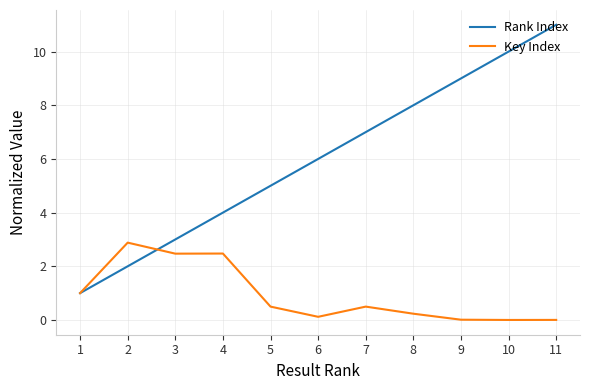

True or false: Key Index and Rank Index intersect in this chart.

True